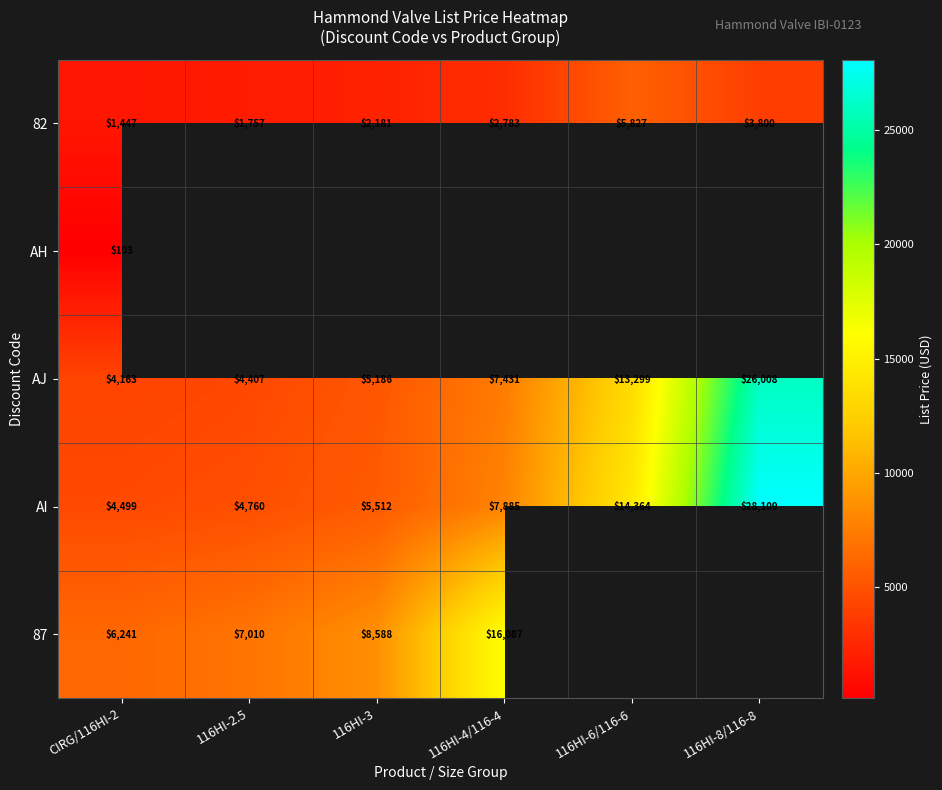

At which label does AJ first exceed 7430?

116HI-4/116-4